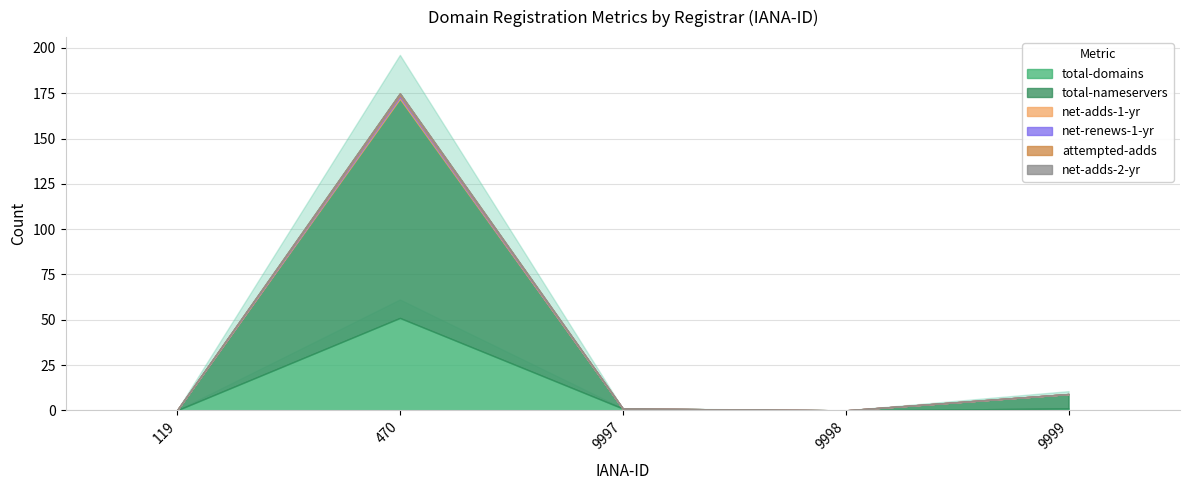

Rank the series at 9998 from highest to lowest value.

total-domains, total-nameservers, net-adds-1-yr, net-renews-1-yr, attempted-adds, net-adds-2-yr